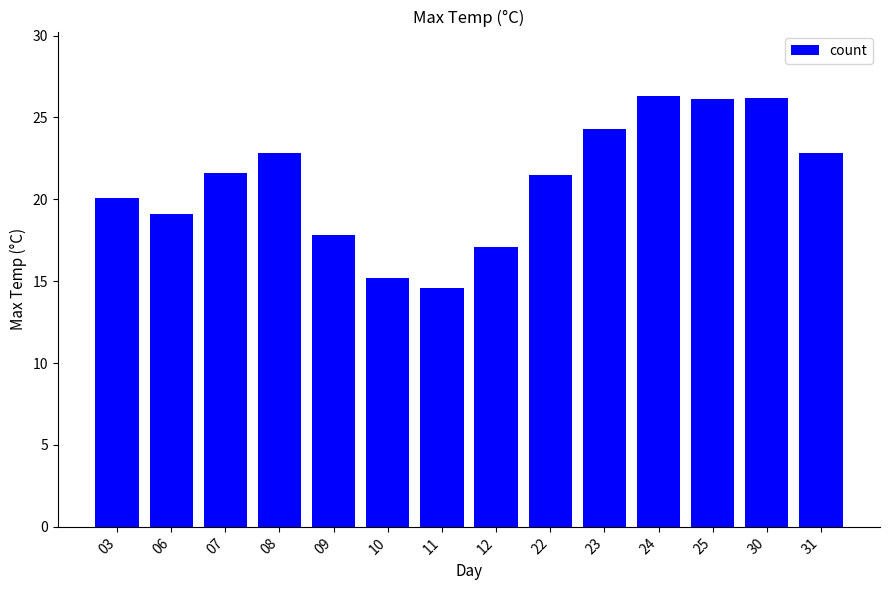

The chart shows a value of 29.5 at 06. True or false?

False